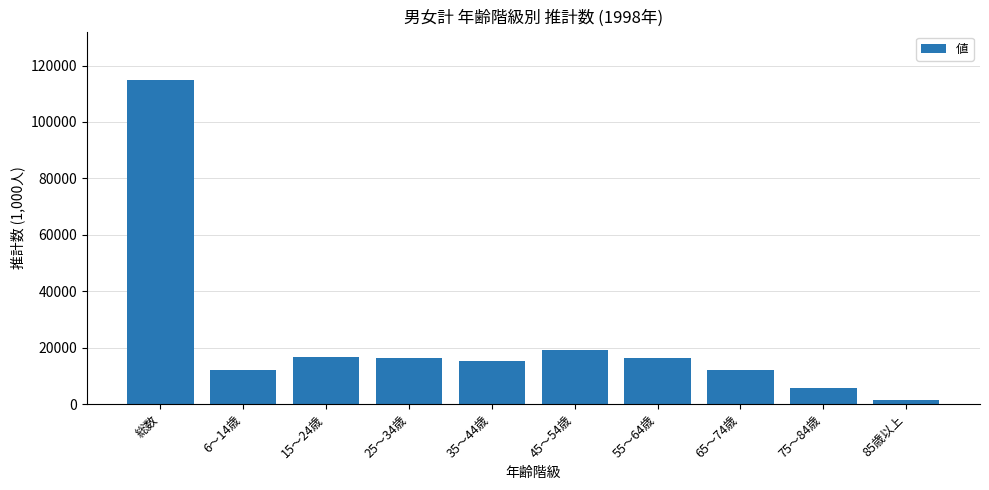

What is the smallest value displayed?

1358